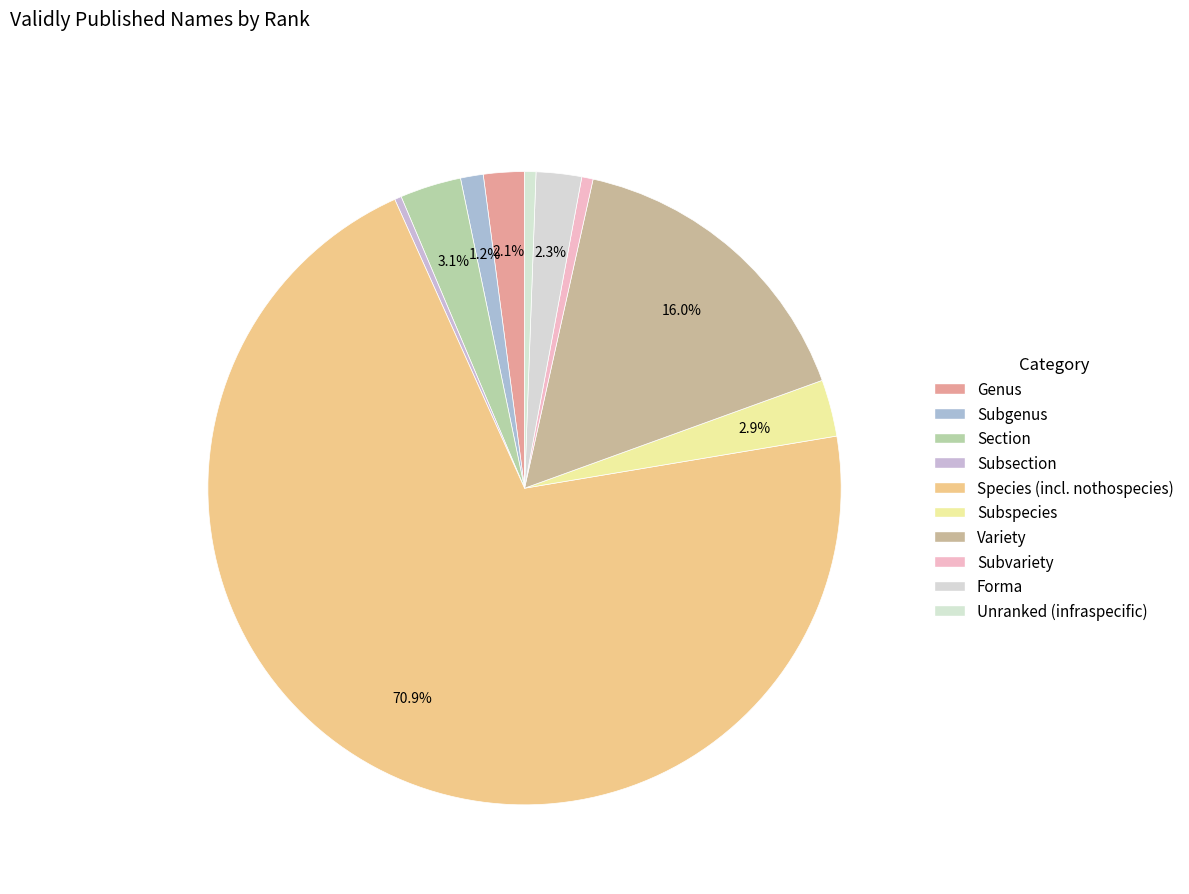

Which slice is the smallest?

Subsection